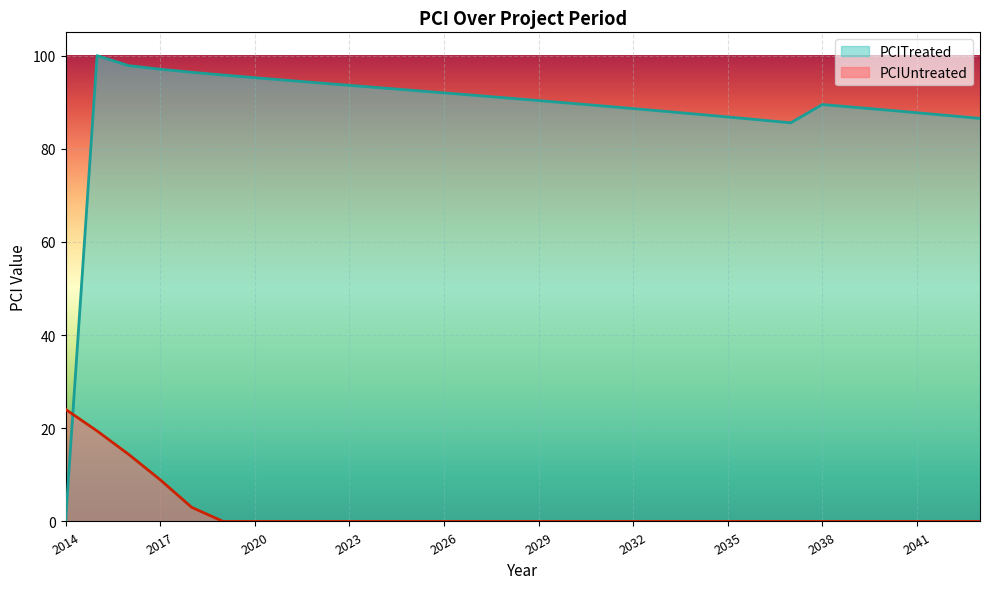

What is the difference between the maximum and second lowest values in the PCITreated series?

14.4